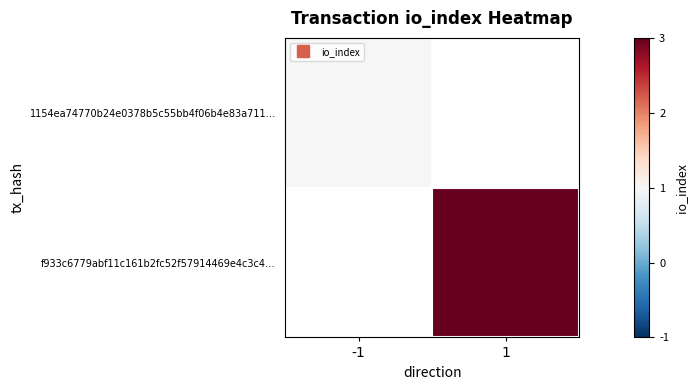

Is the value of 1154ea74770b24e0378b5c55bb4f06b4e83a711… at -1 greater than the value of f933c6779abf11c161b2fc52f57914469e4c3c4… at -1?

No